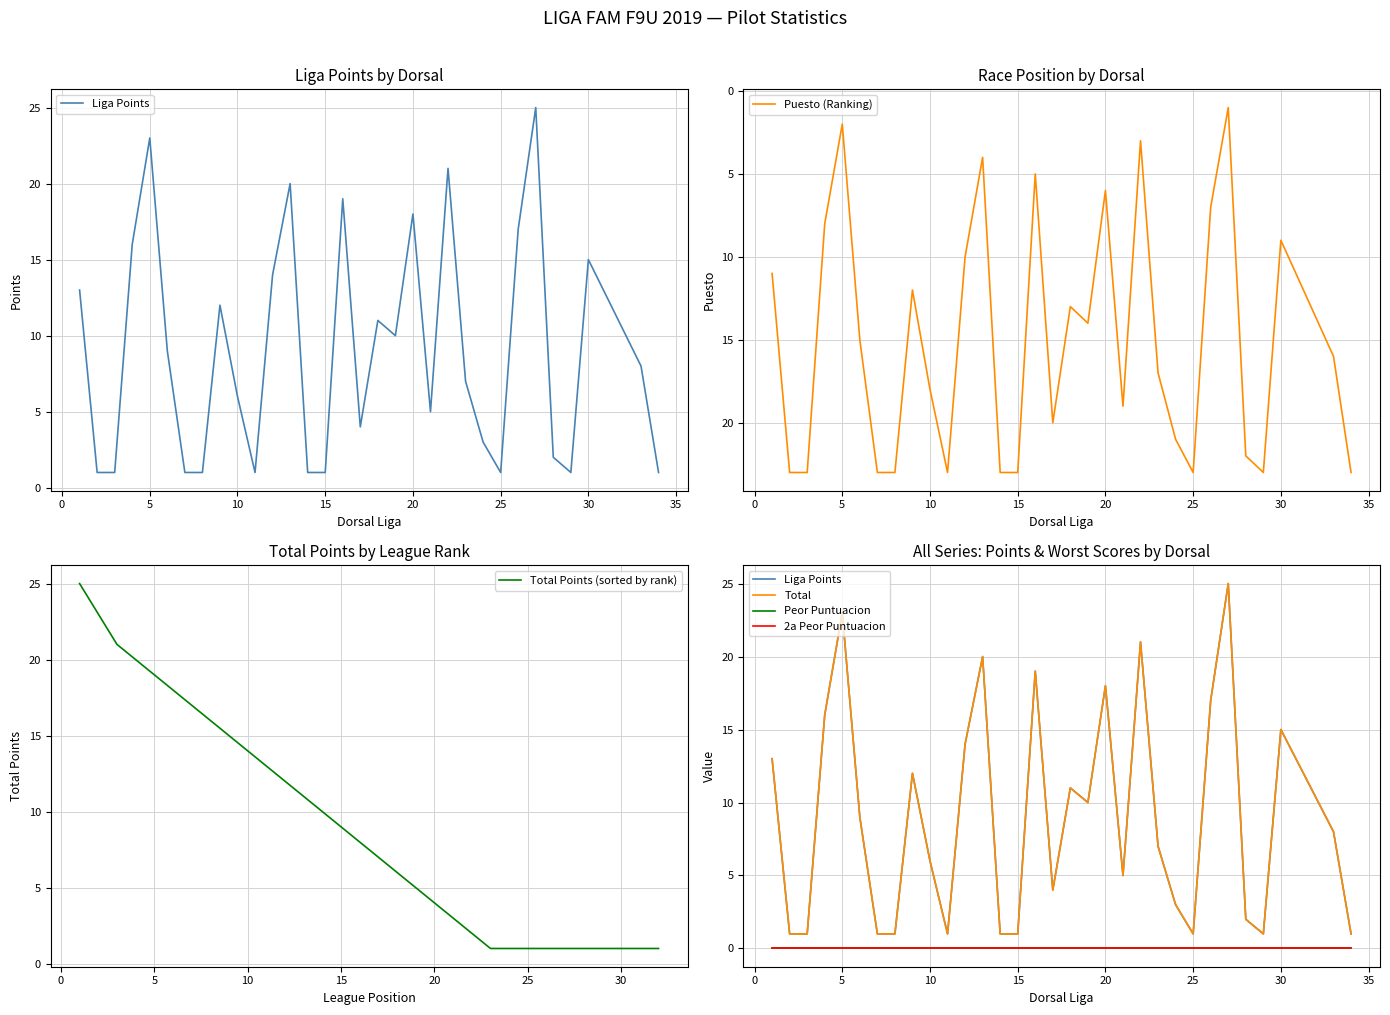

The Puesto (Ranking) series shows 16 at 30. True or false?

False